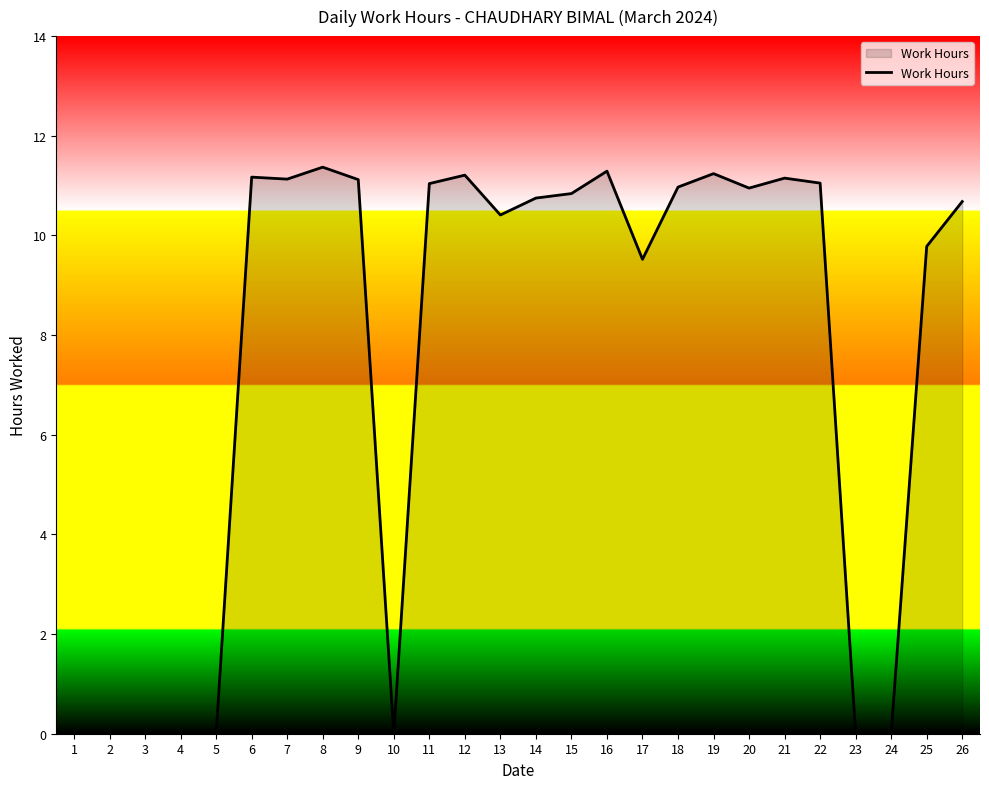

Where does the data first go above 10?

6